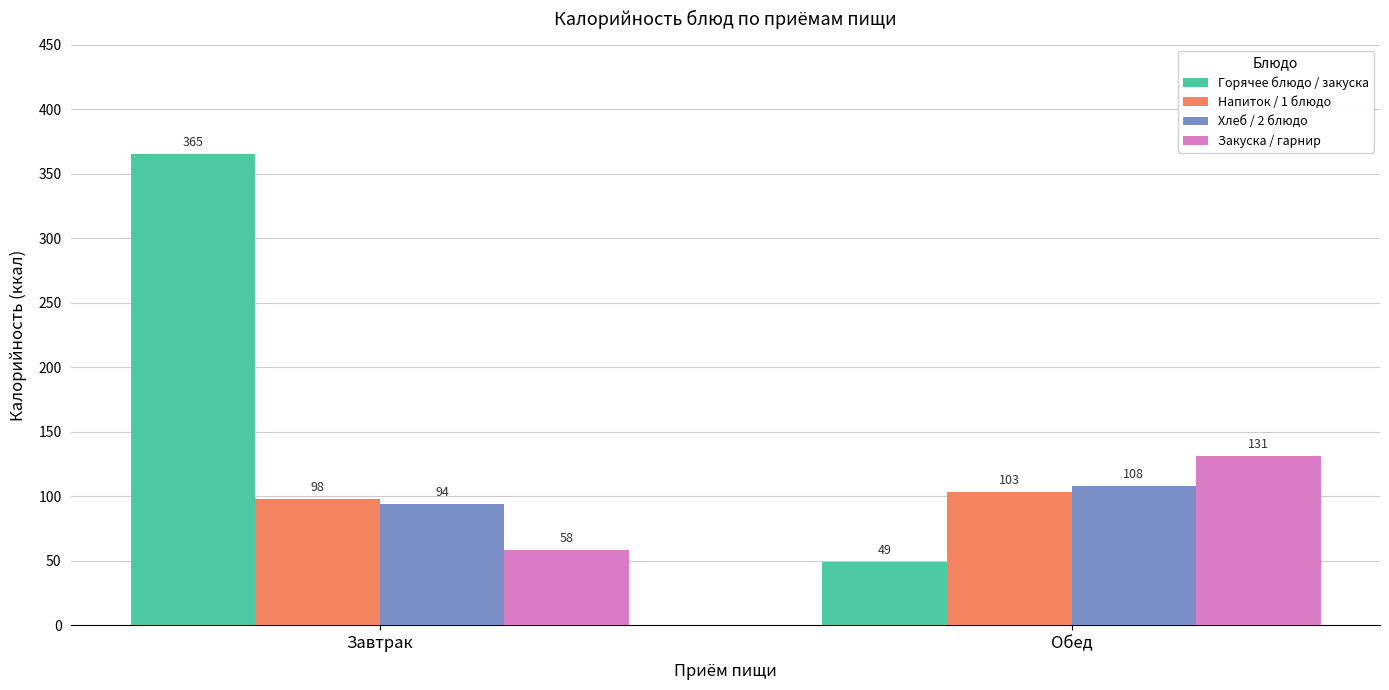

How many bars are there in each group?

4